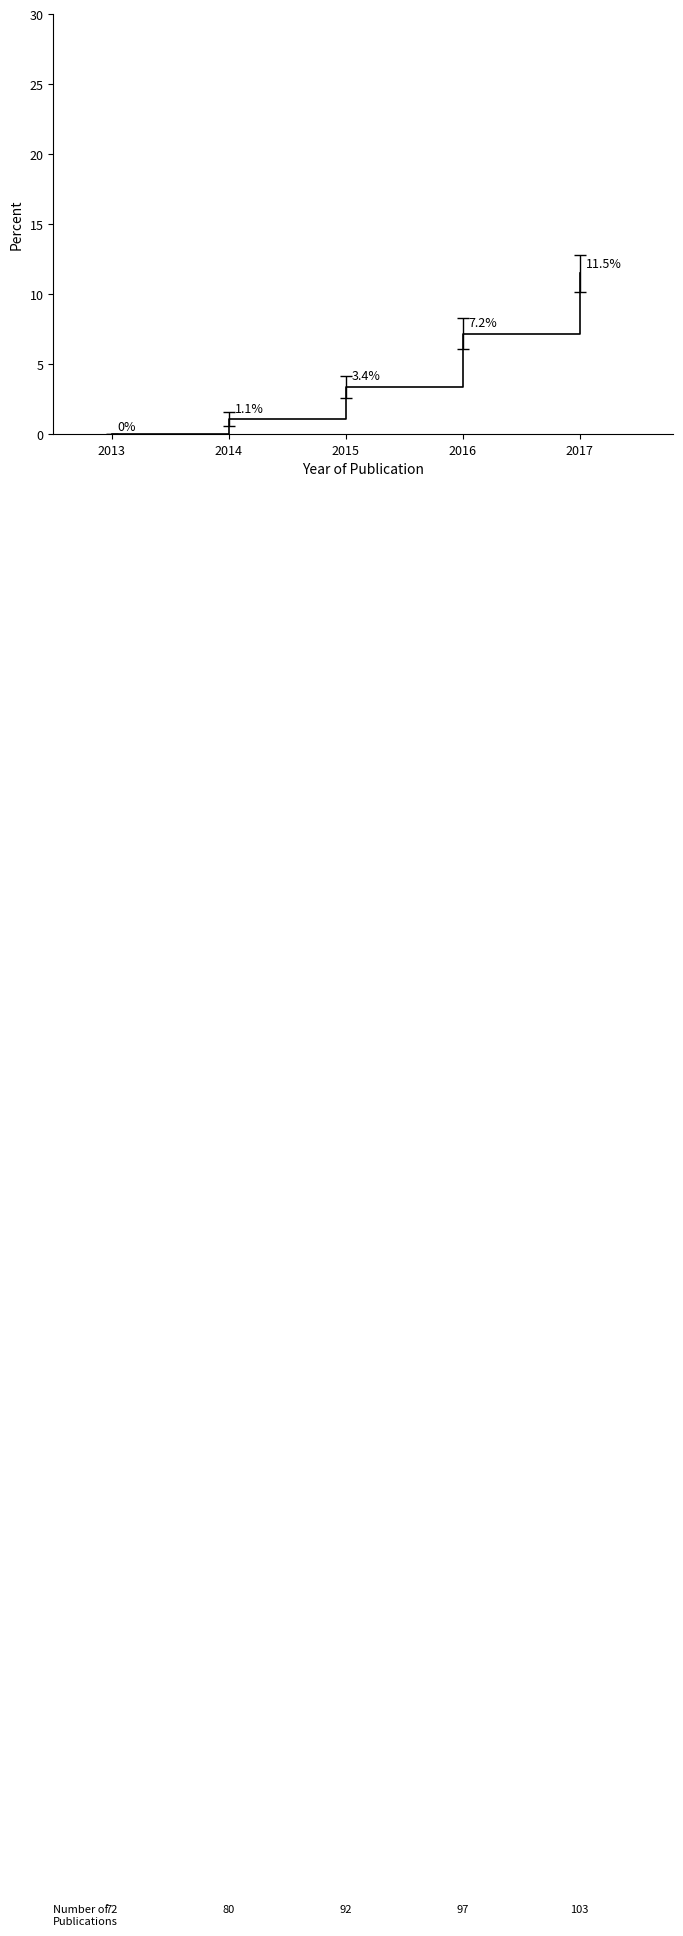

Which has a higher value, 2017 or 2013?

2017